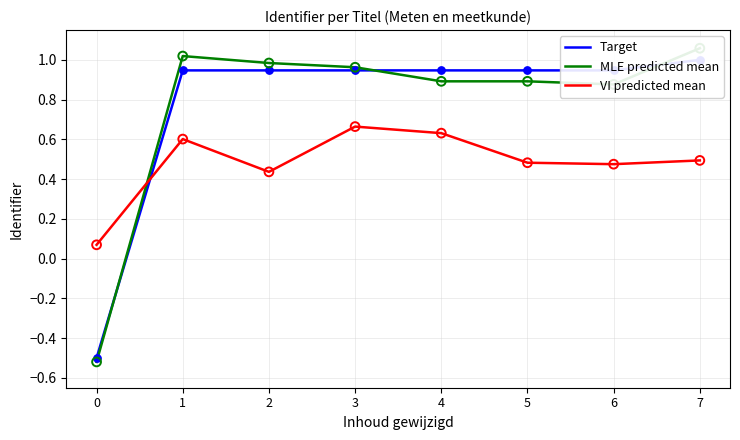

What are all the series names shown in the legend?

Target, MLE predicted mean, VI predicted mean